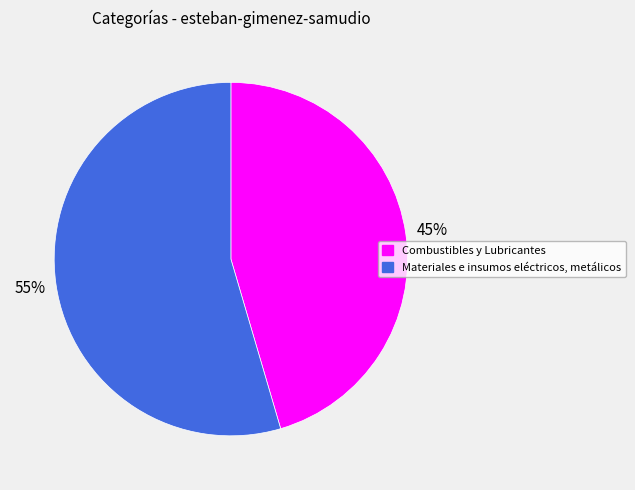

What is the largest slice in the pie chart?

Materiales e insumos eléctricos, metálicos